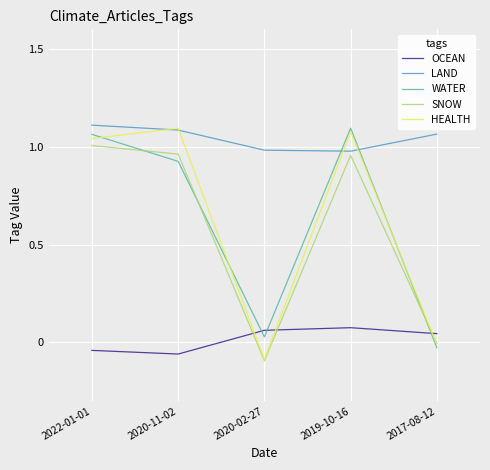

What is the label of the 4th point from the left?

2019-10-16